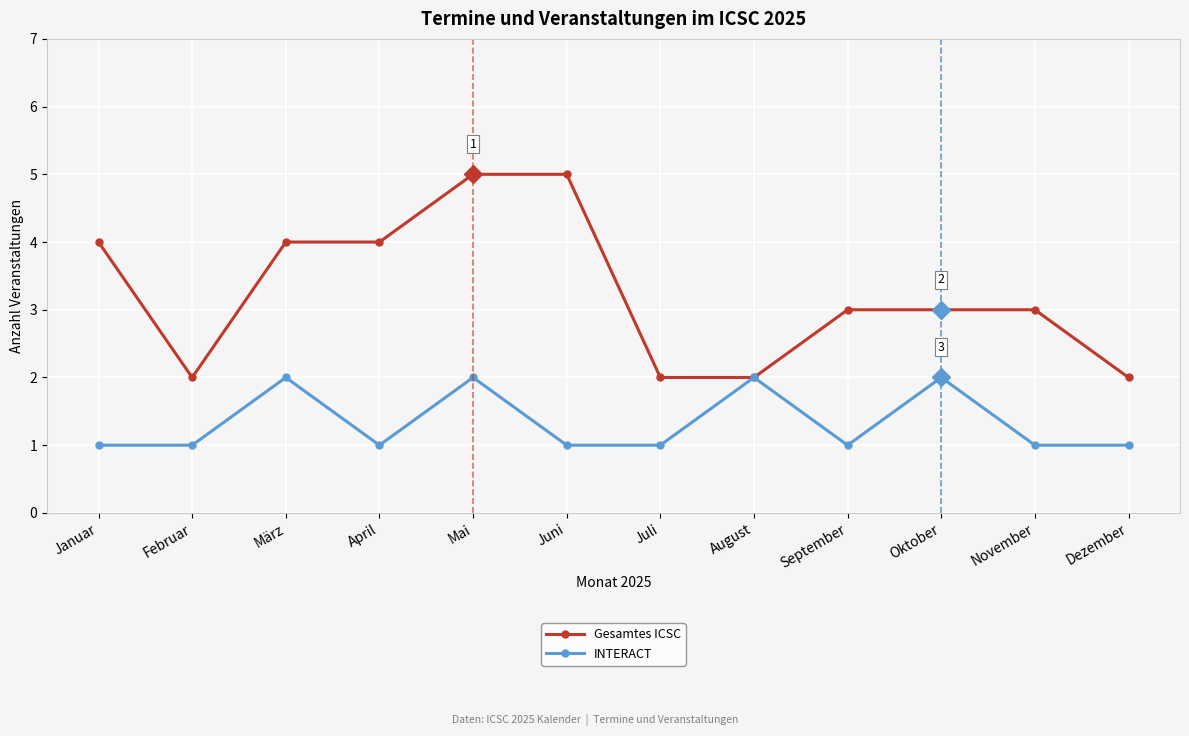

What is the label of the 6th point from the left?

Juni